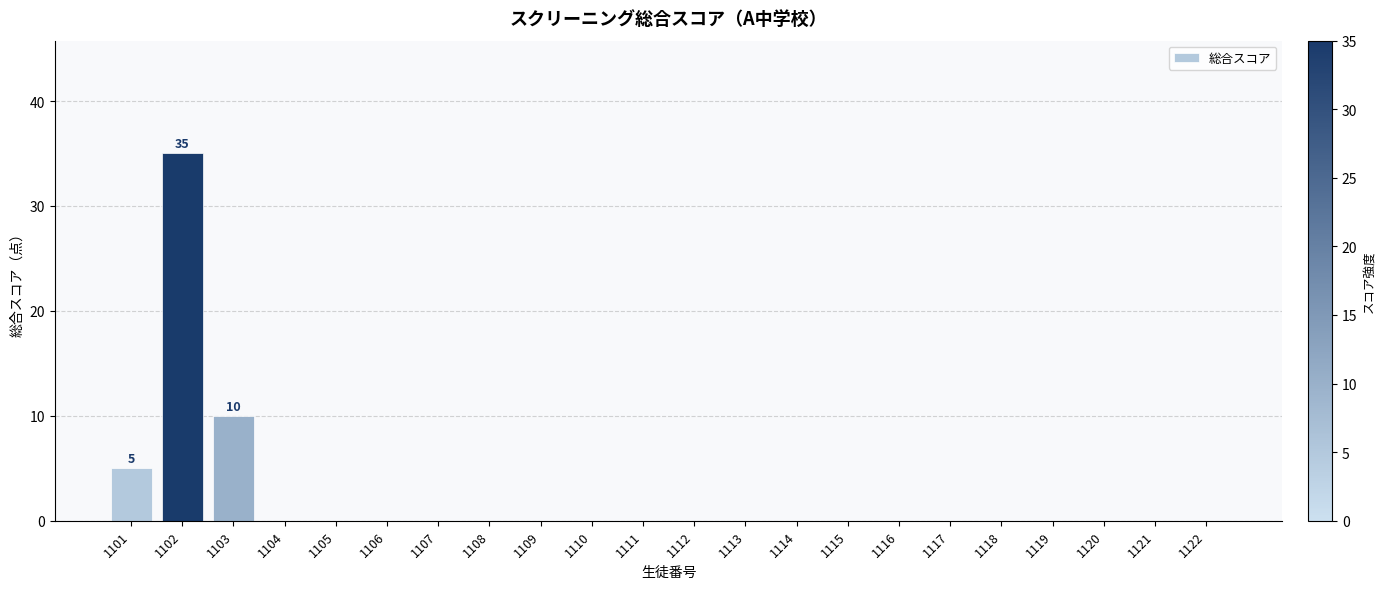

Reading left to right, what are all the values shown in this chart?

5	35	10	0	0	0	0	0	0	0	0	0	0	0	0	0	0	0	0	0	0	0